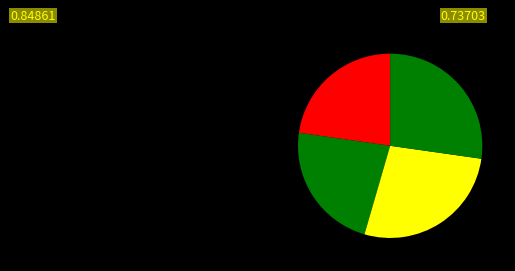

How many slices are in this pie chart?

4